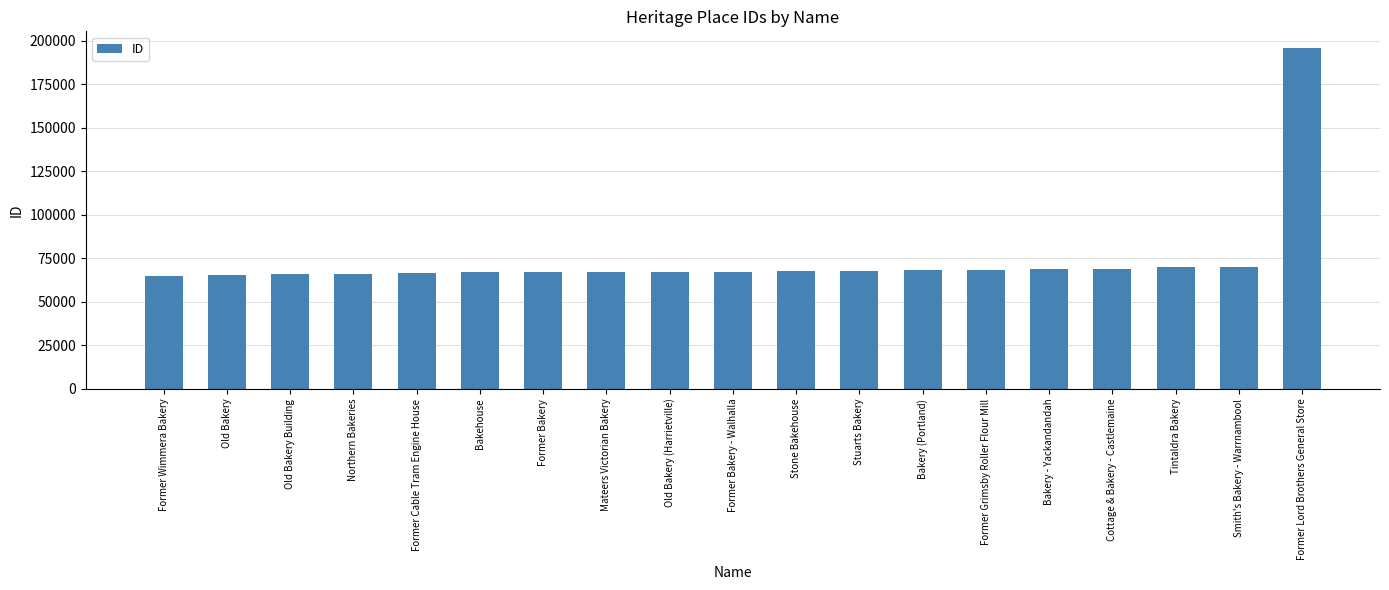

What is the approximate value at Old Bakery (Harrietville)?

67245